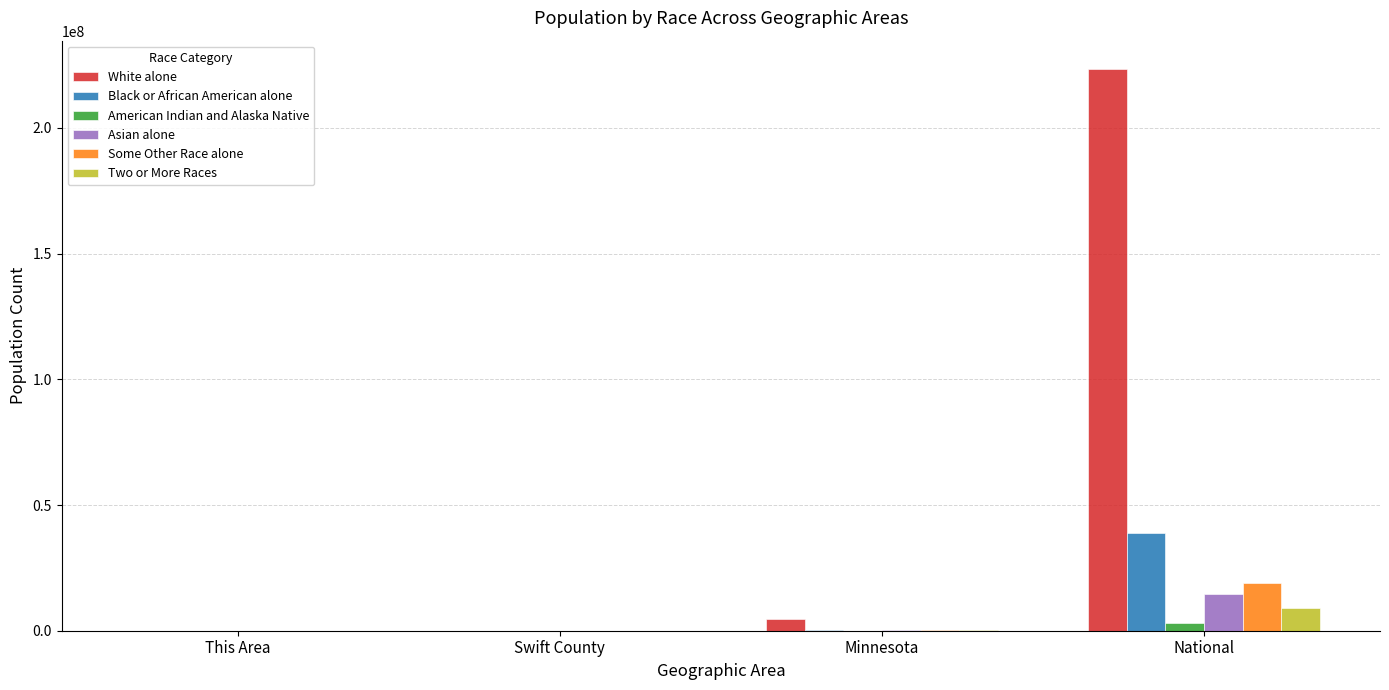

Which series has the widest spread of values?

White alone